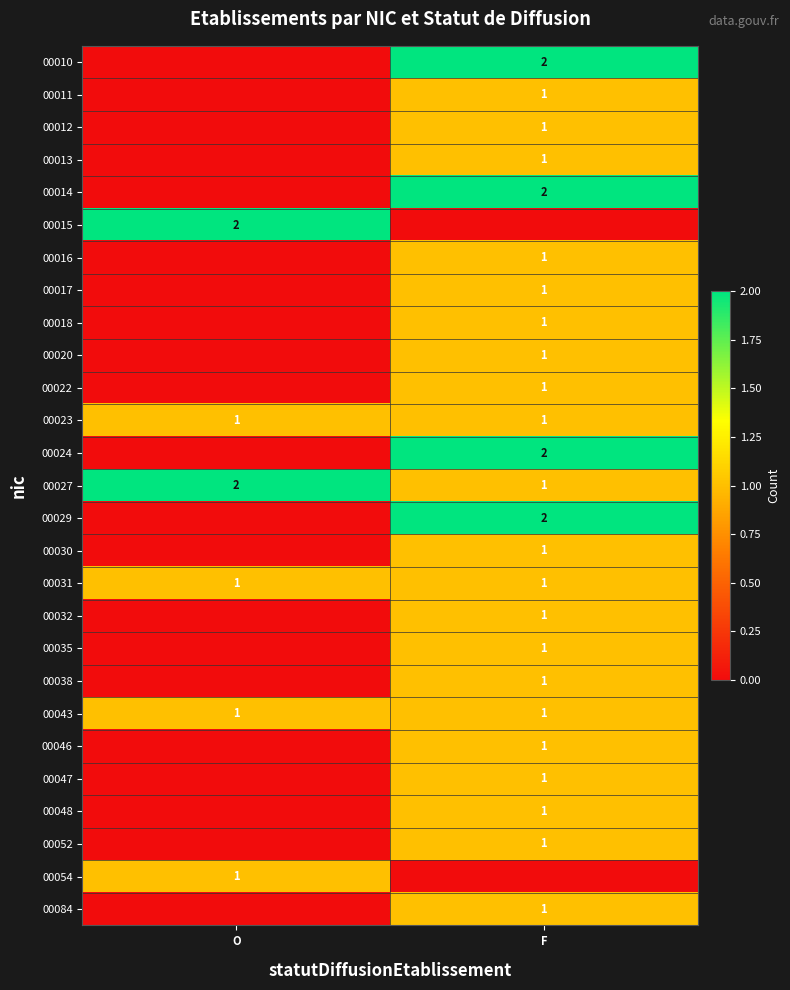

The 00035 series shows 2 at F. True or false?

False